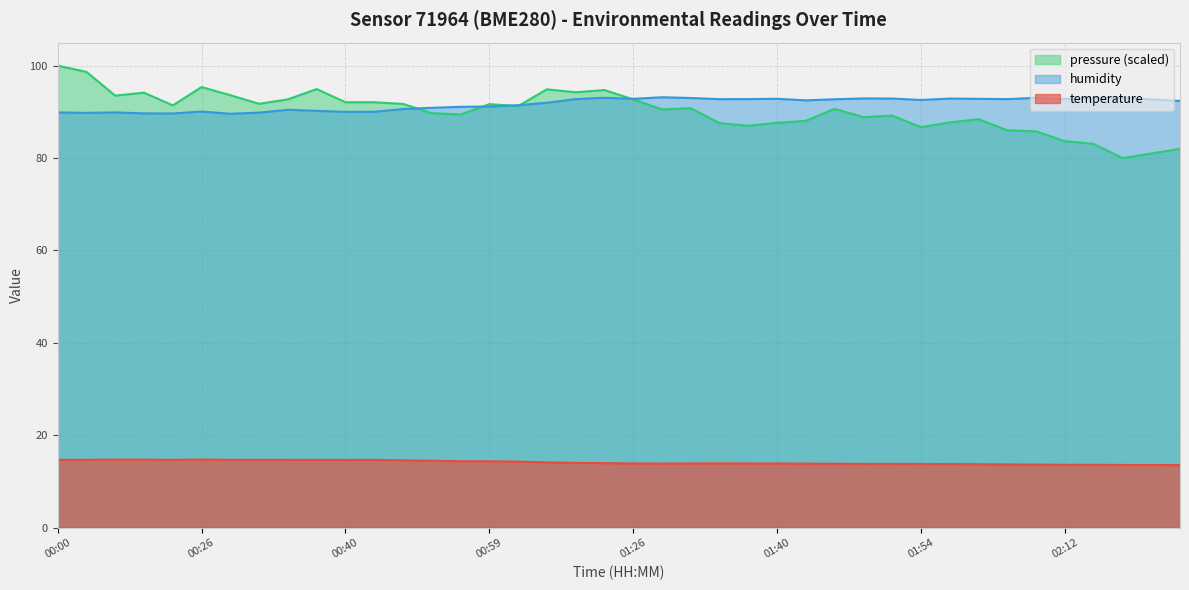

How many lines are shown in the chart?

3